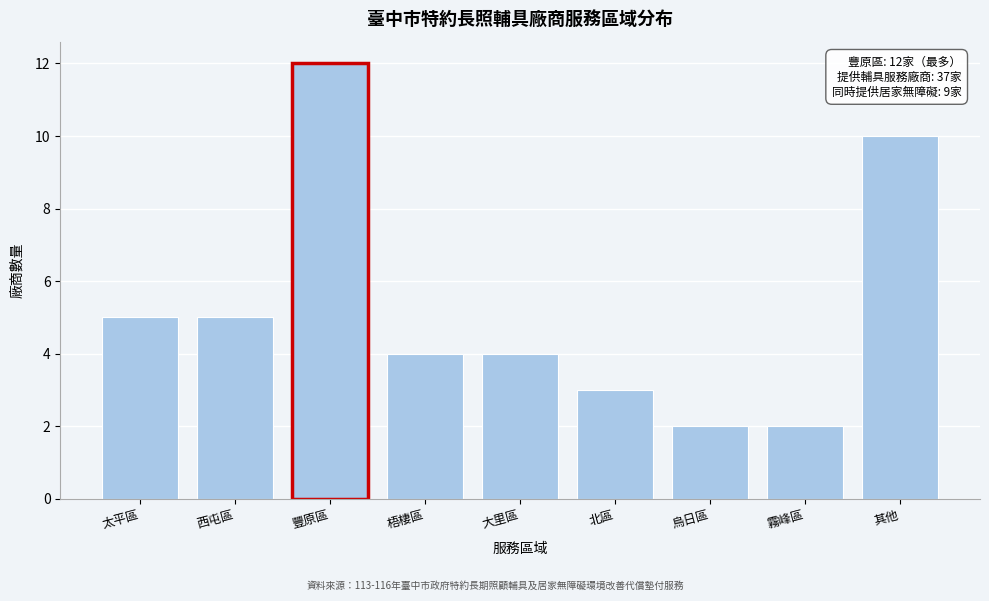

Reading left to right, transcribe all the data shown in this chart.

5	5	12	4	4	3	2	2	10